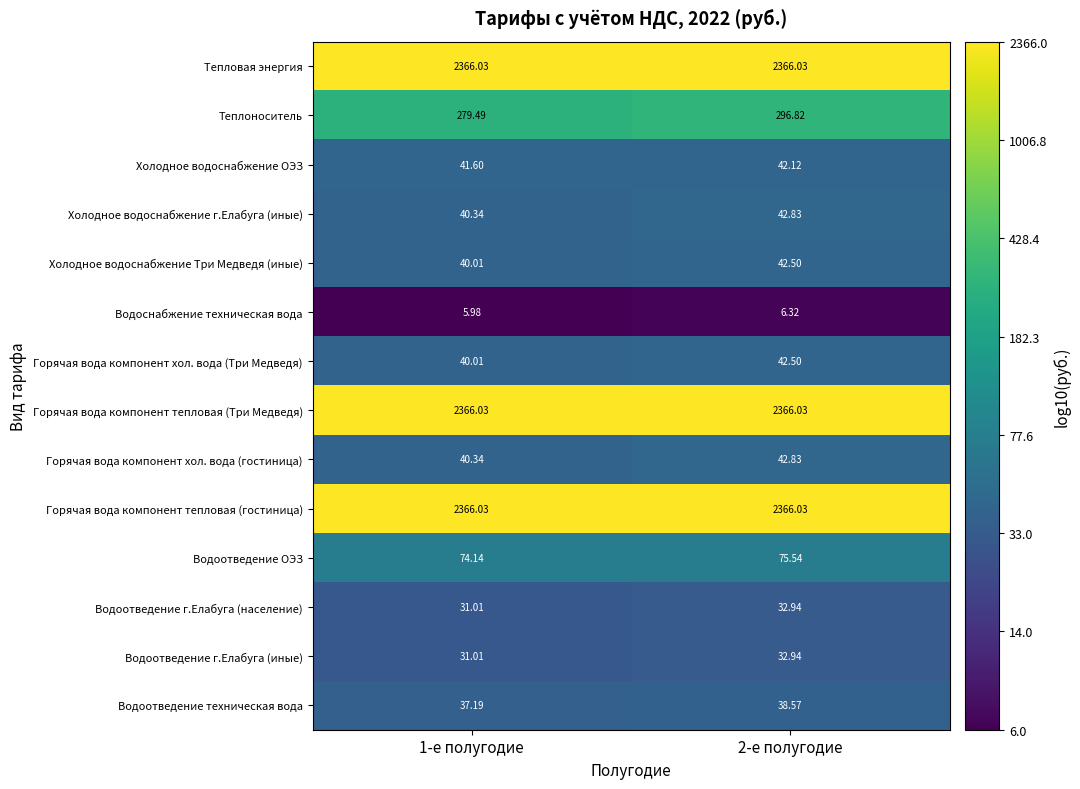

Which series changed the most between 1-е полугодие and 2-е полугодие?

Теплоноситель